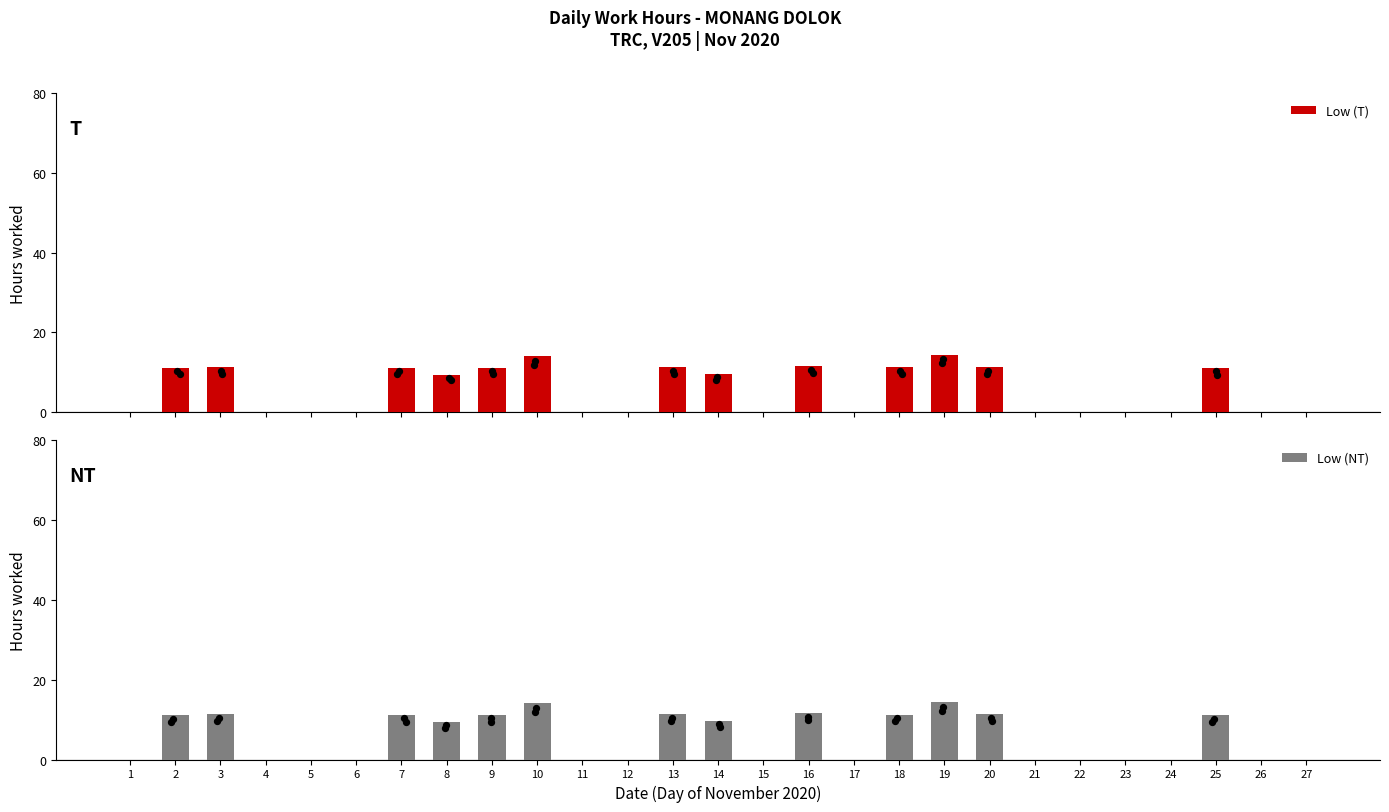

Which series has the widest spread of Y values?

Low (T)